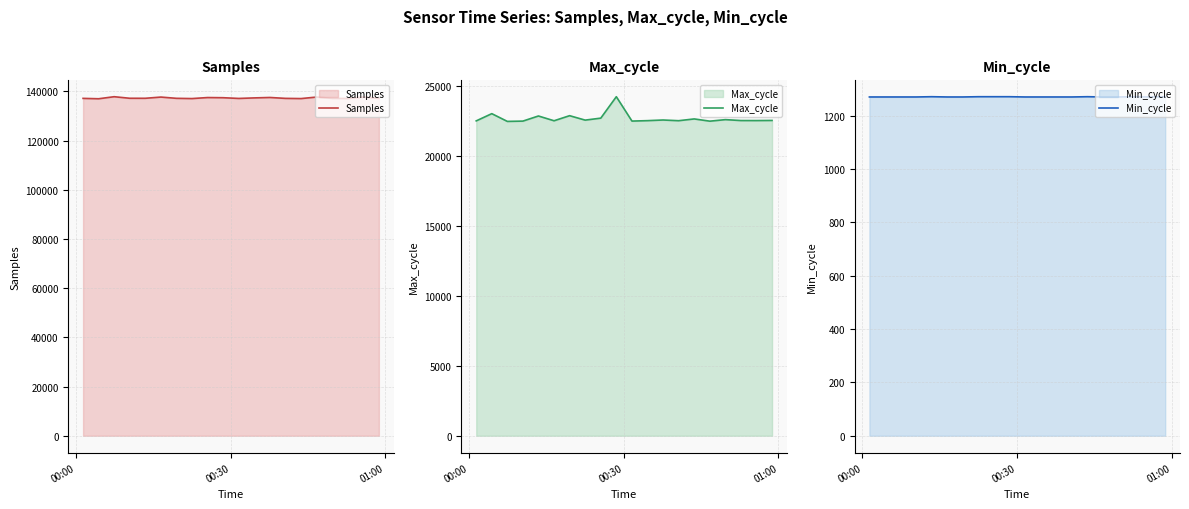

What is the difference between the maximum and minimum values in the Max_cycle series?

1766